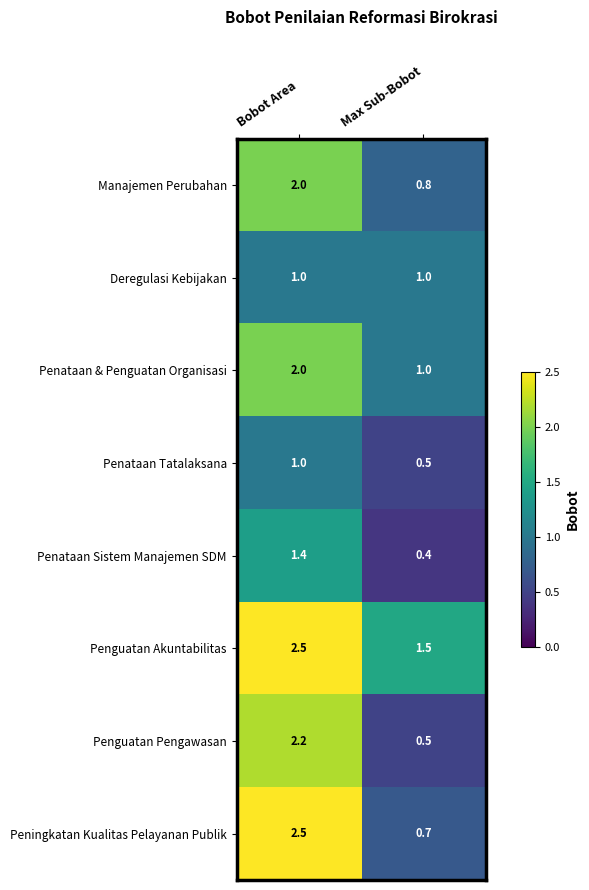

What is the sum of the Penataan & Penguatan Organisasi values at Max Sub-Bobot and Bobot Area?

3.0